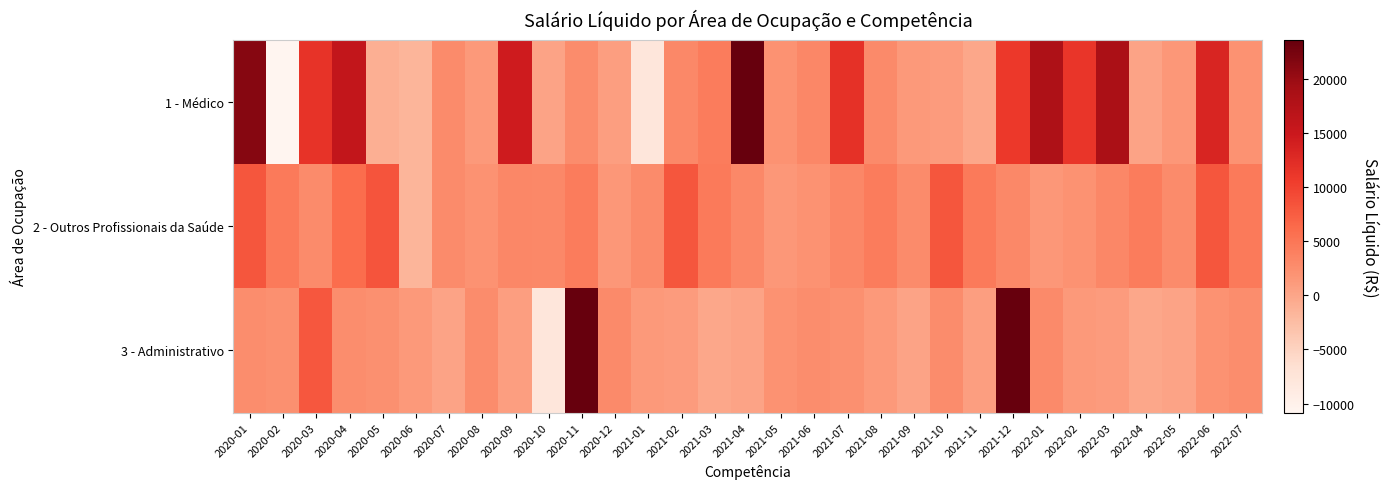

List the series in order of their overall mean, lowest first.

3 - Administrativo, 2 - Outros Profissionais da Saúde, 1 - Médico